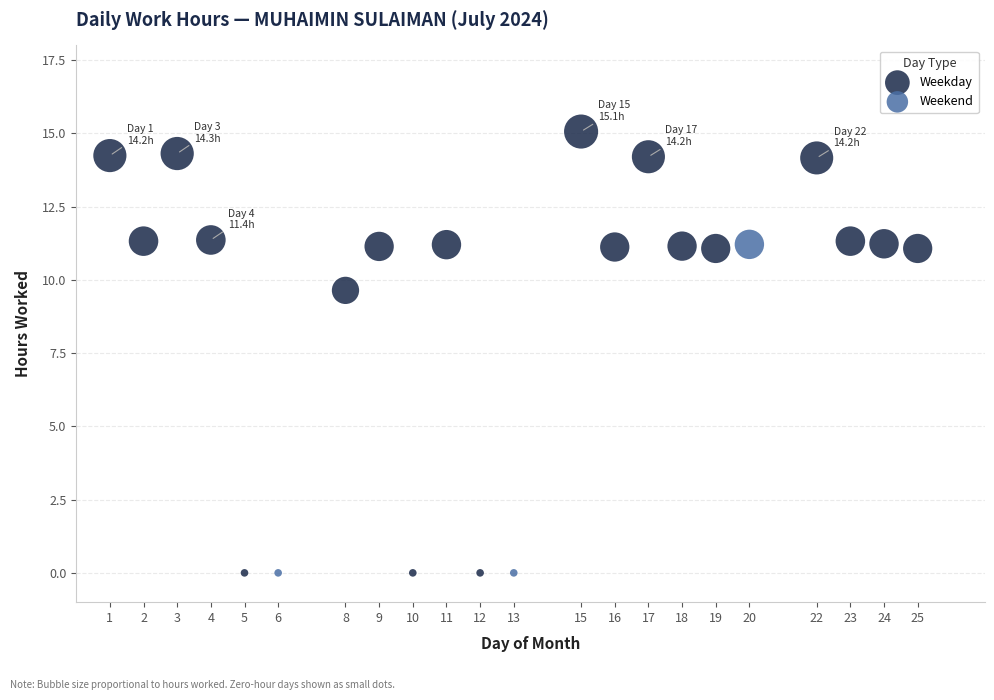

Which series has the widest spread of Y values?

Weekday